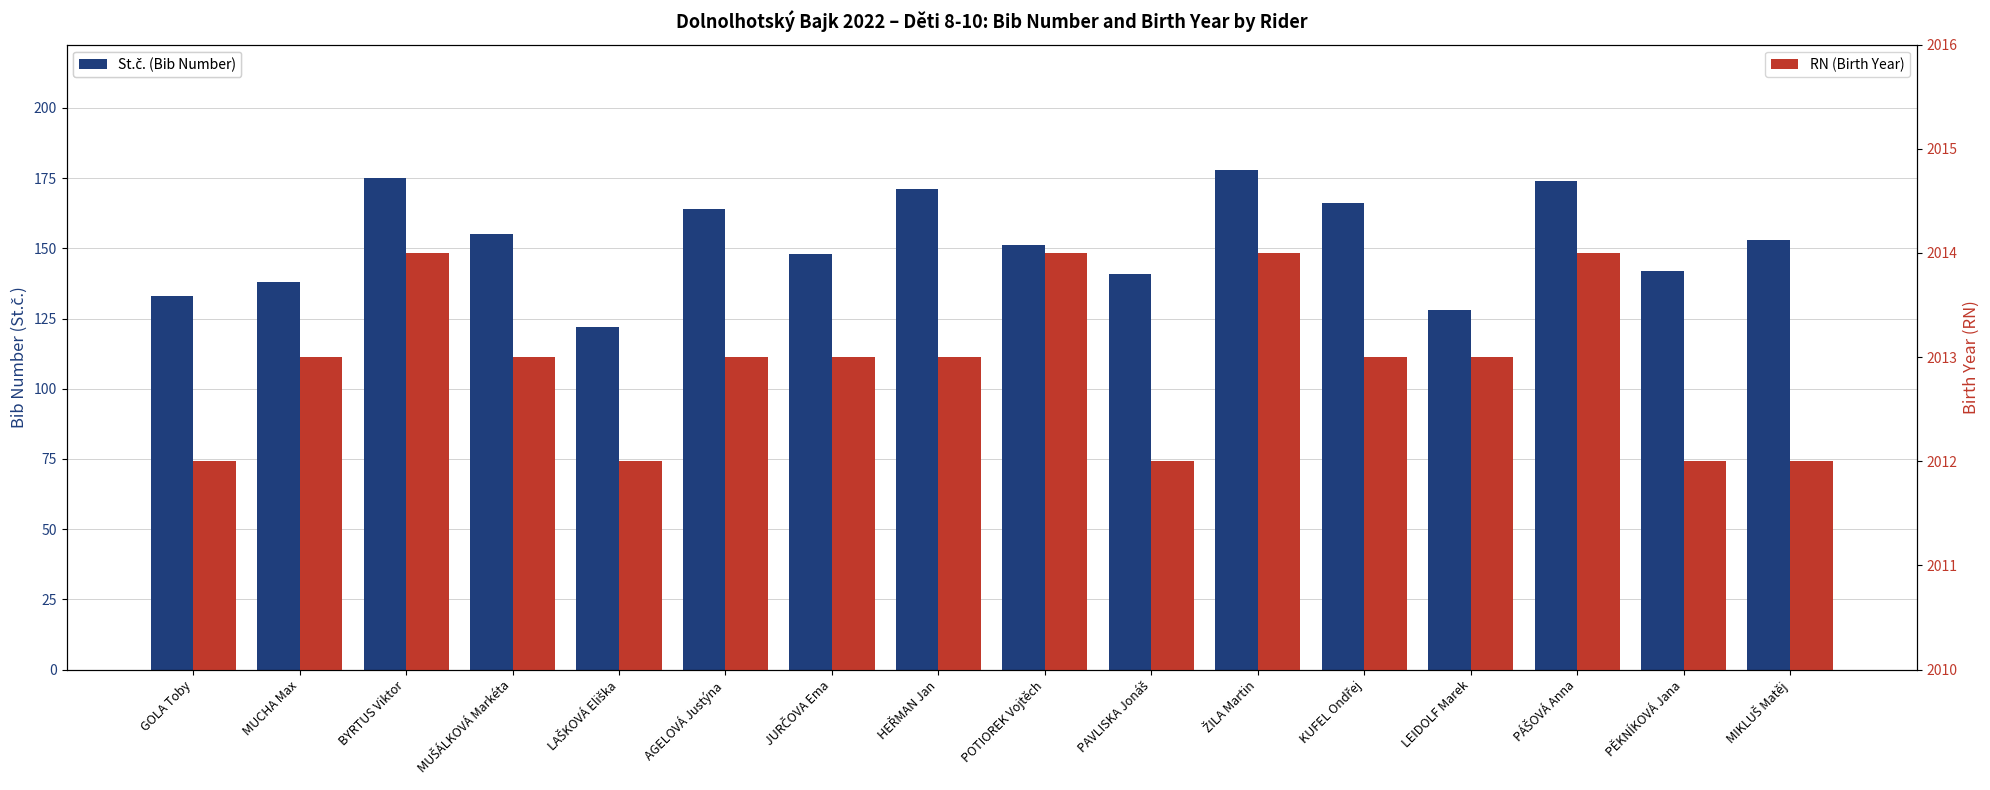

Where does the St.č. (Bib Number) series first go above 153?

BYRTUS Viktor